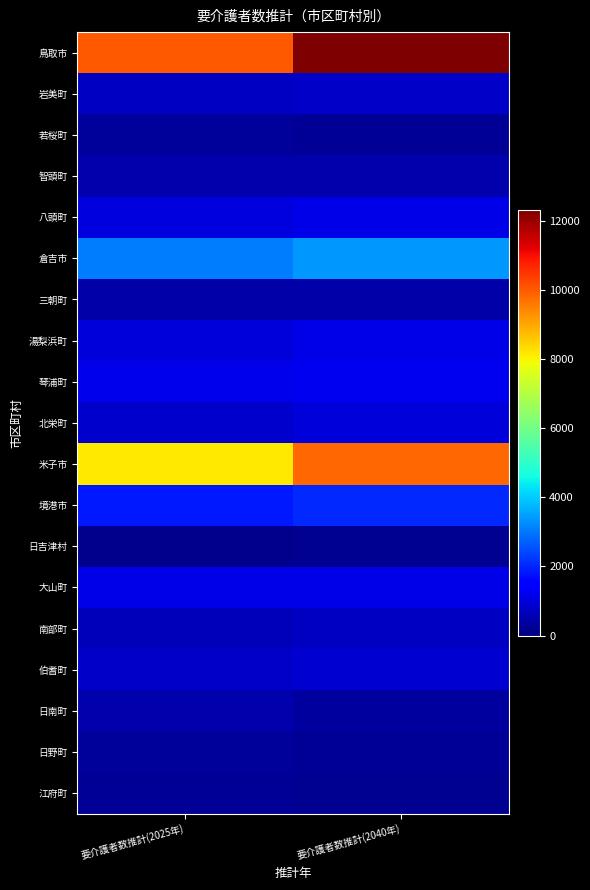

What is the spread (max minus min) of values at 要介護者数推計(2025年)?

9831.5